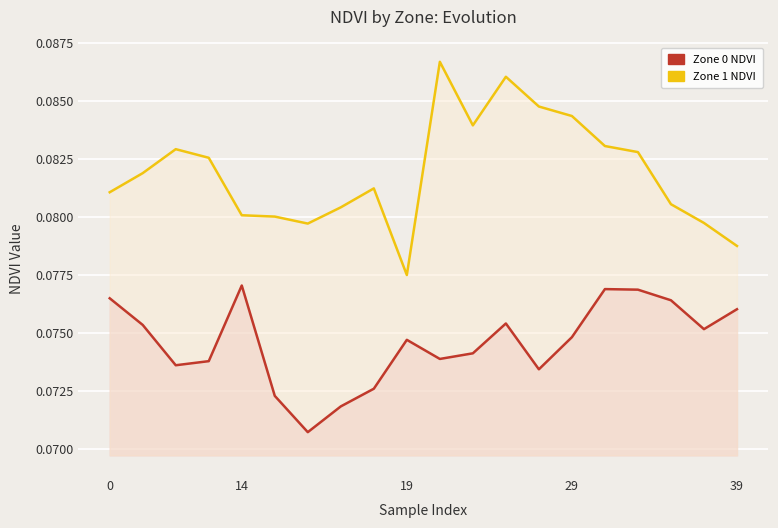

True or false: Zone 0 NDVI and Zone 1 NDVI cross at least once.

False